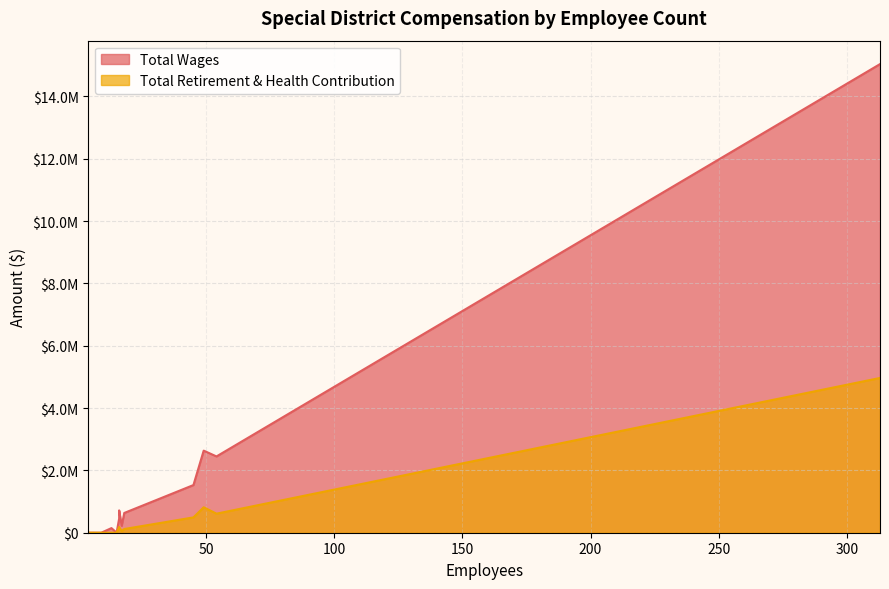

Which series has the largest range (max minus min)?

Total Wages